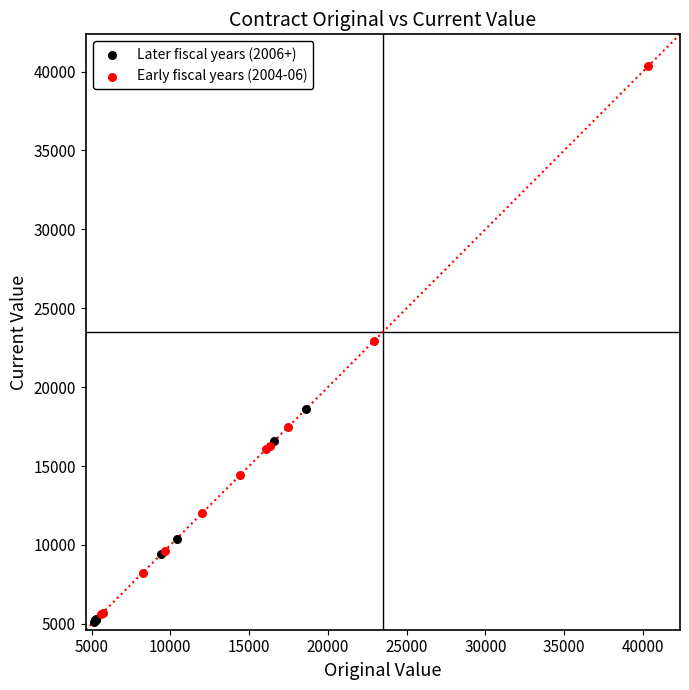

Which series has the widest spread of Y values?

Early fiscal years (2004-06)